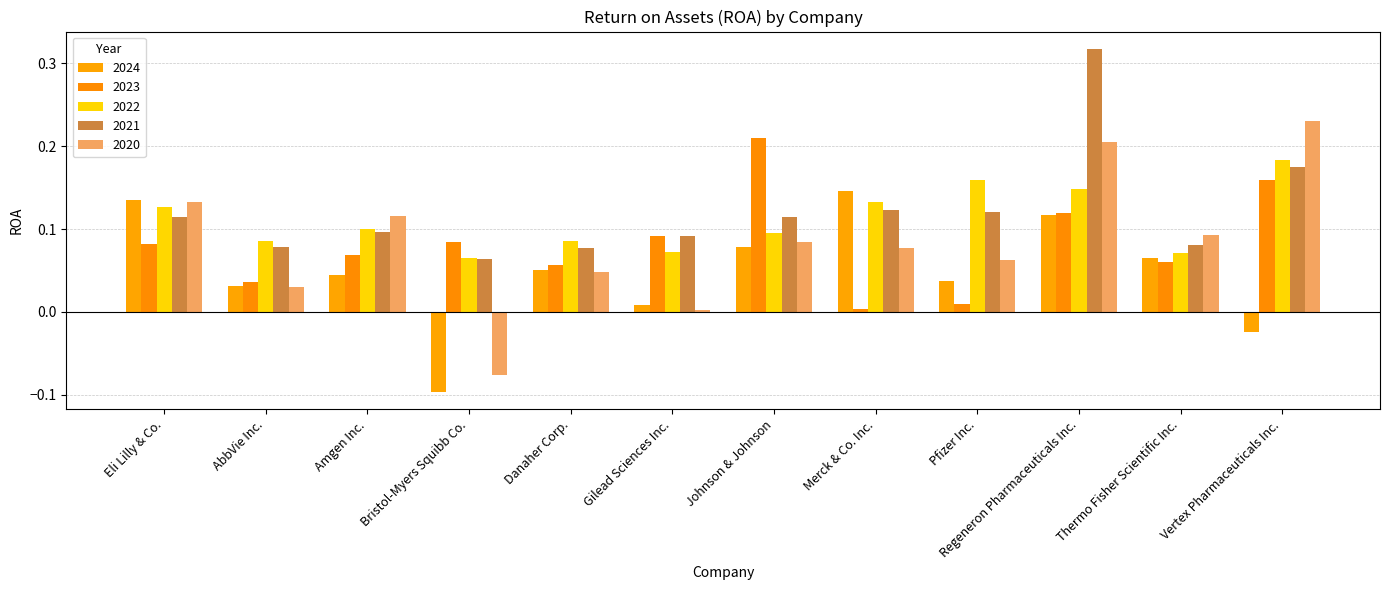

What is the label of the 11th bar from the right?

AbbVie Inc.